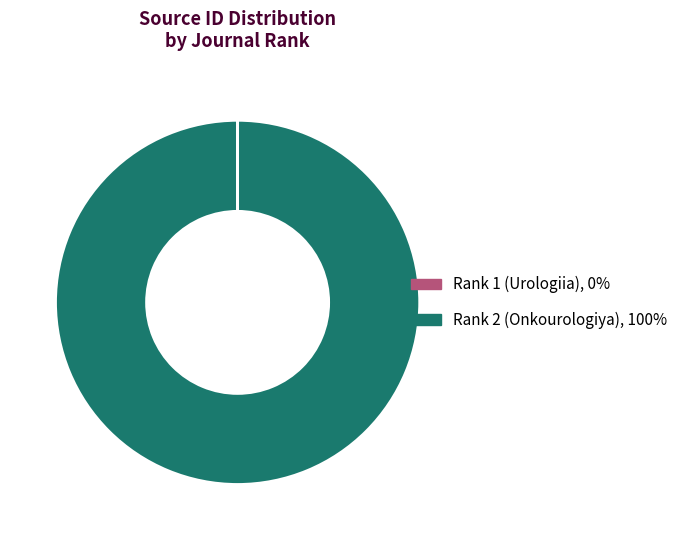

Is there any slice that represents more than half of the pie?

Yes